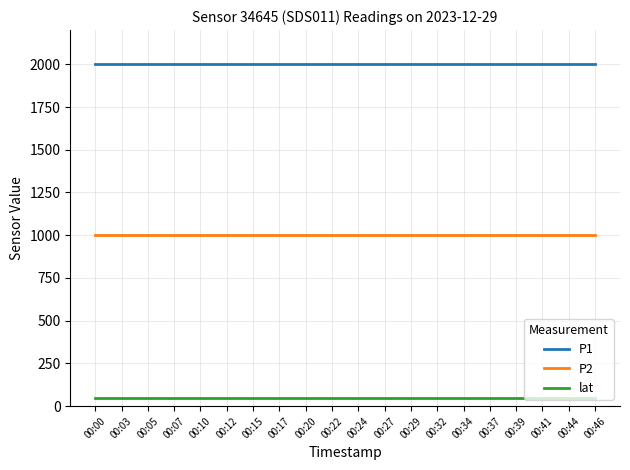

Read the P1 value at 00:24.

1999.9